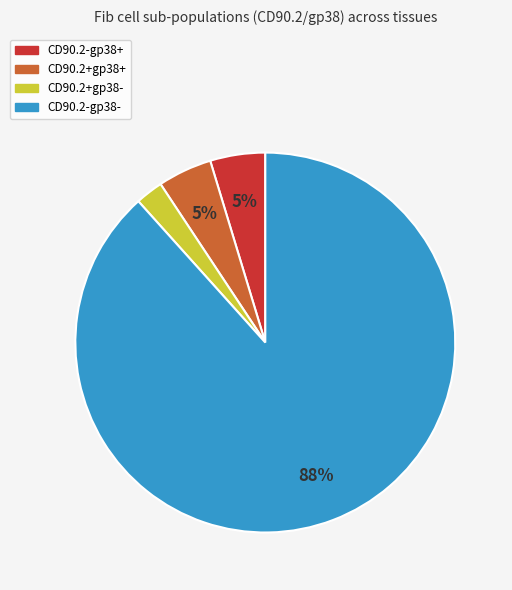

Which has a higher value, CD90.2-gp38- or CD90.2+gp38-?

CD90.2-gp38-